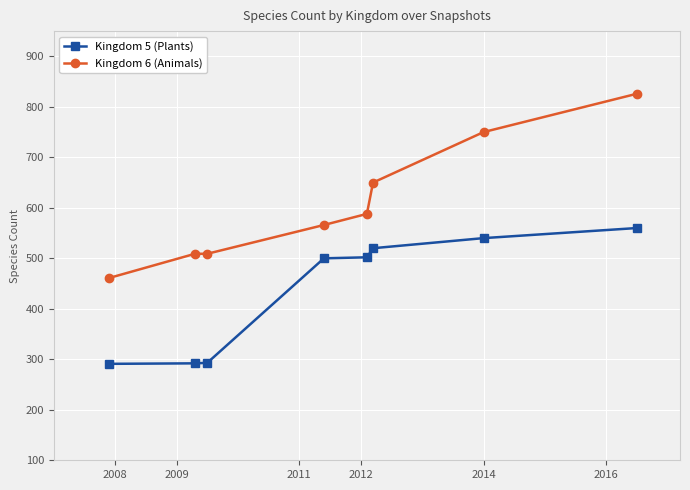

Which series has the largest total across all categories?

Kingdom 6 (Animals)